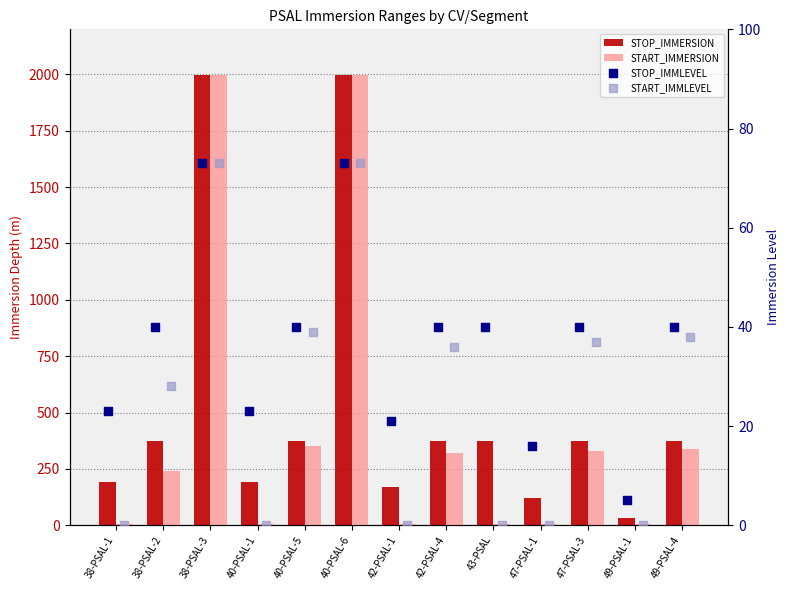

Which series has the widest spread of Y values?

START_IMMERSION